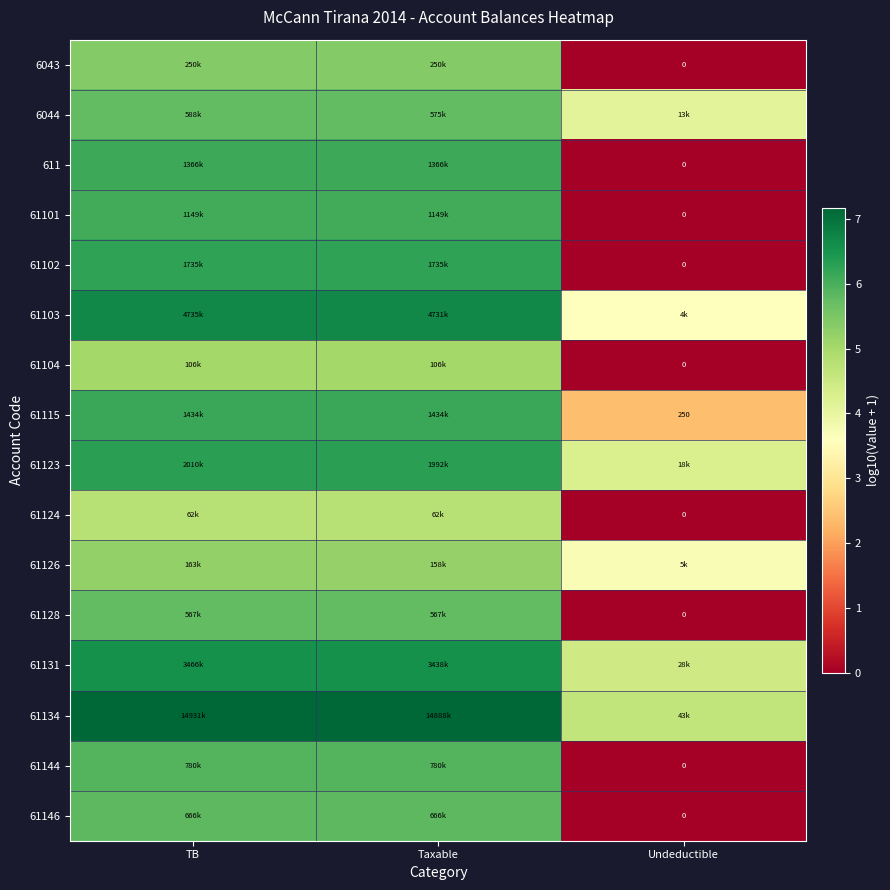

Is the value of 611 at TB greater than the value of 61126 at Undeductible?

Yes